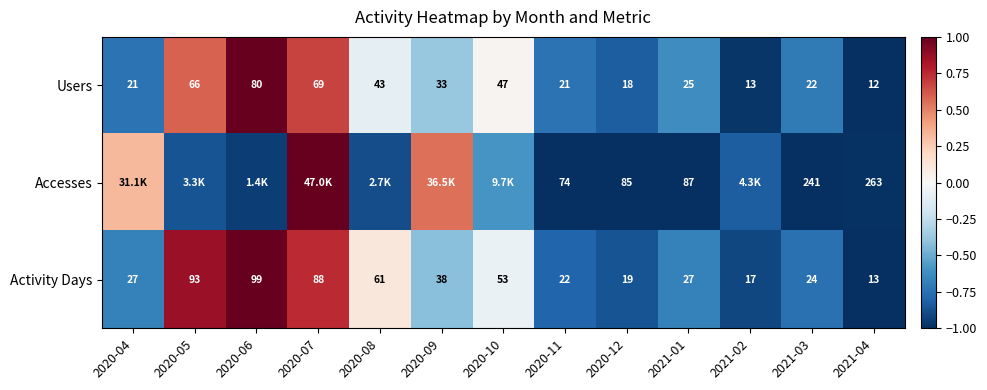

Rank the series at 2021-03 from highest to lowest value.

Accesses, Activity Days, Users